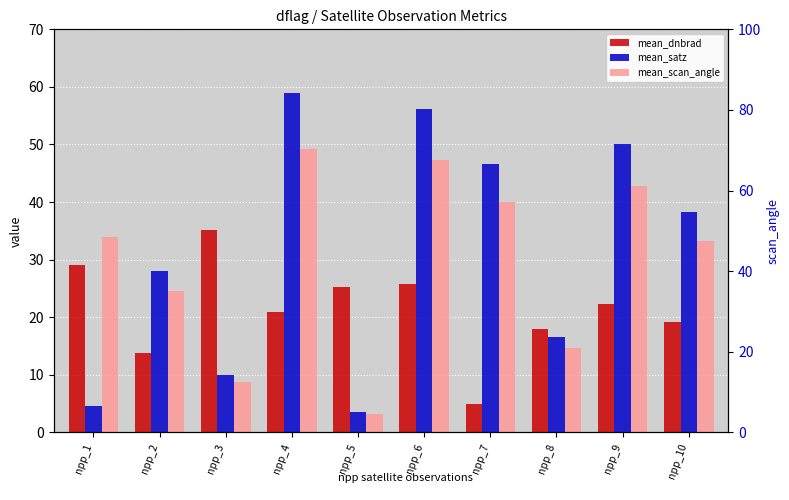

Which series has the widest spread of values?

mean_satz